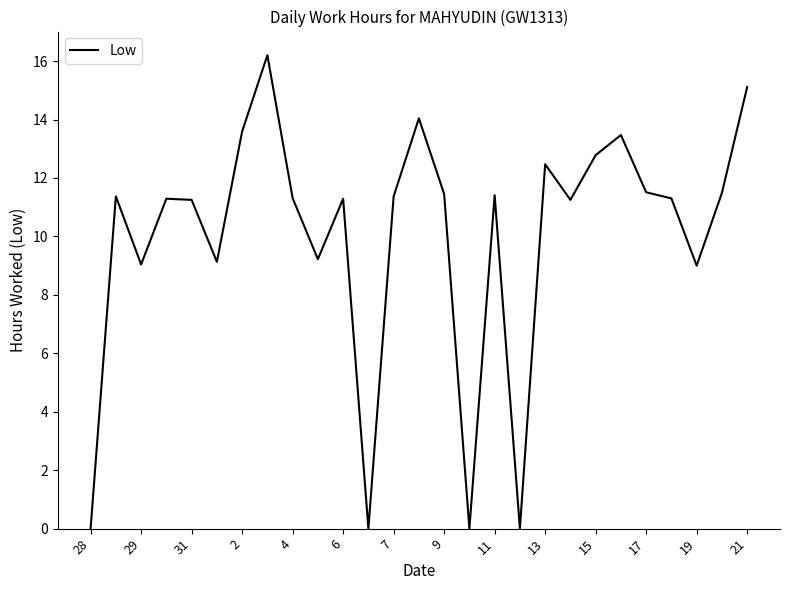

What is the maximum value shown in the chart?

16.2